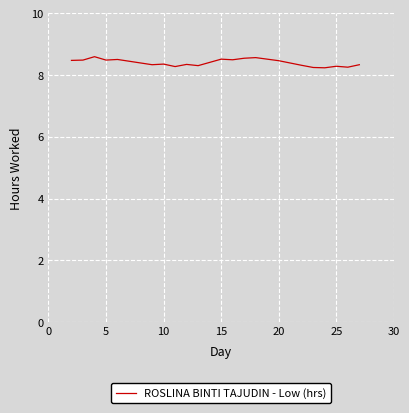

Does the chart display data point markers on the line(s)?

No